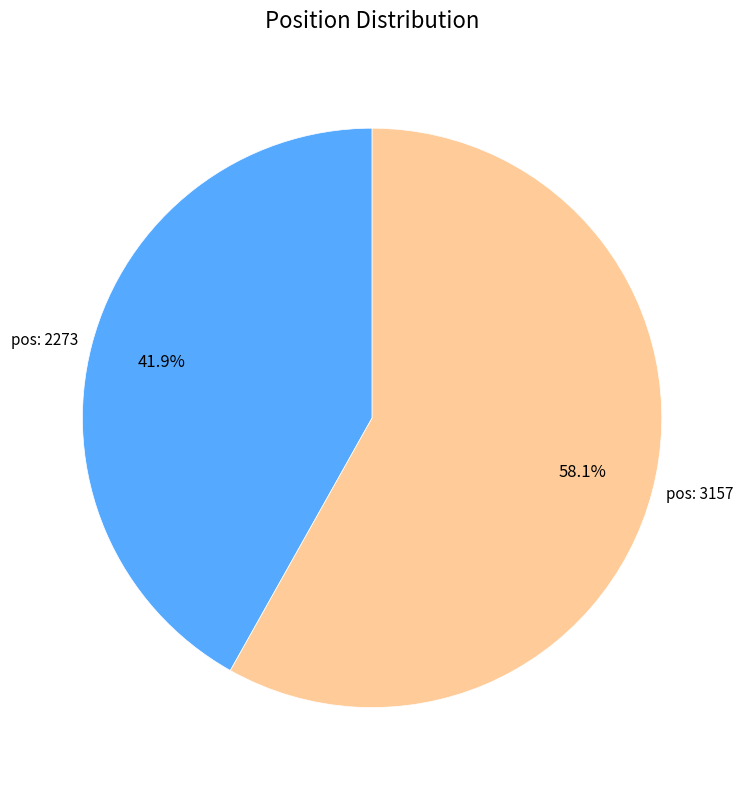

What is the ratio of the value at pos: 2273 to the value at pos: 3157?

0.7